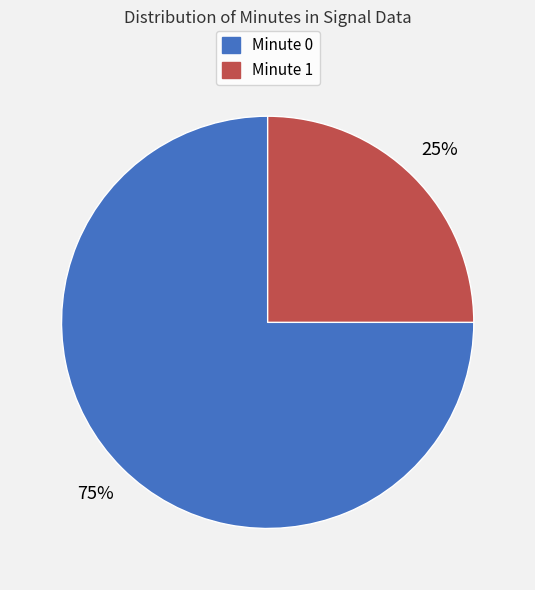

To the nearest percent, what is the difference between the largest and smallest slice percentages?

50%